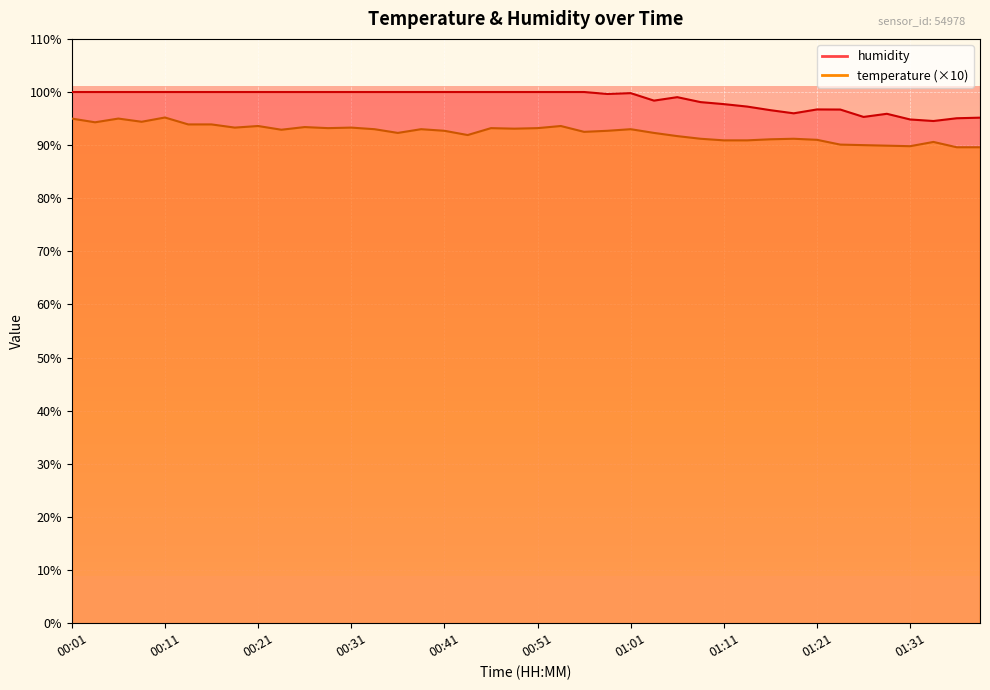

Reading left to right, what are all the values shown in this chart?

temperature: 00:01=95.0	00:04=94.3	00:06=95.0	00:09=94.4	00:11=95.2	00:14=93.9	00:16=93.9	00:19=93.3	00:21=93.6	00:24=92.9	00:26=93.4	00:29=93.2	00:31=93.3	00:33=93.0	00:36=92.3	00:38=93.0	00:41=92.7	00:43=91.9	00:46=93.2	00:48=93.1	00:51=93.2	00:53=93.6	00:56=92.5	00:58=92.7	01:01=93.0	01:03=92.3	01:06=91.7	01:08=91.2	01:11=90.9	01:13=90.9	01:16=91.1	01:18=91.2	01:21=91.0	01:23=90.1	01:26=90.0	01:28=89.9	01:31=89.8	01:33=90.6	01:36=89.6	01:38=89.6
humidity: 00:01=100.0	00:04=100.0	00:06=100.0	00:09=100.0	00:11=100.0	00:14=100.0	00:16=100.0	00:19=100.0	00:21=100.0	00:24=100.0	00:26=100.0	00:29=100.0	00:31=100.0	00:33=100.0	00:36=100.0	00:38=100.0	00:41=100.0	00:43=100.0	00:46=100.0	00:48=100.0	00:51=100.0	00:53=100.0	00:56=100.0	00:58=99.6	01:01=99.8	01:03=98.4	01:06=99.0	01:08=98.1	01:11=97.7	01:13=97.3	01:16=96.6	01:18=96.0	01:21=96.7	01:23=96.7	01:26=95.3	01:28=95.9	01:31=94.8	01:33=94.5	01:36=95.1	01:38=95.2